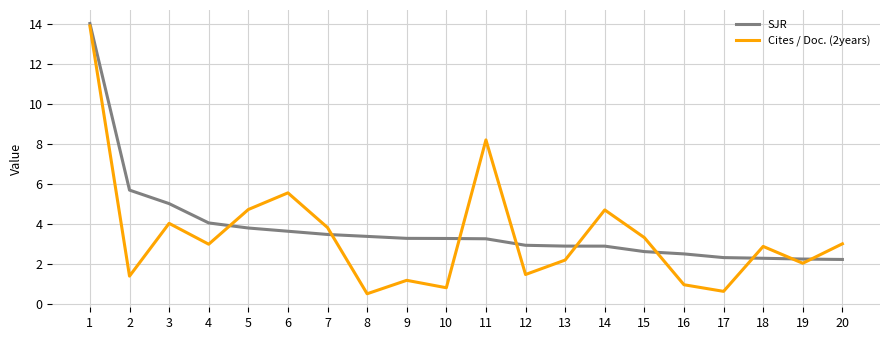

At 16, list the series in order from largest to smallest.

SJR, Cites / Doc. (2years)